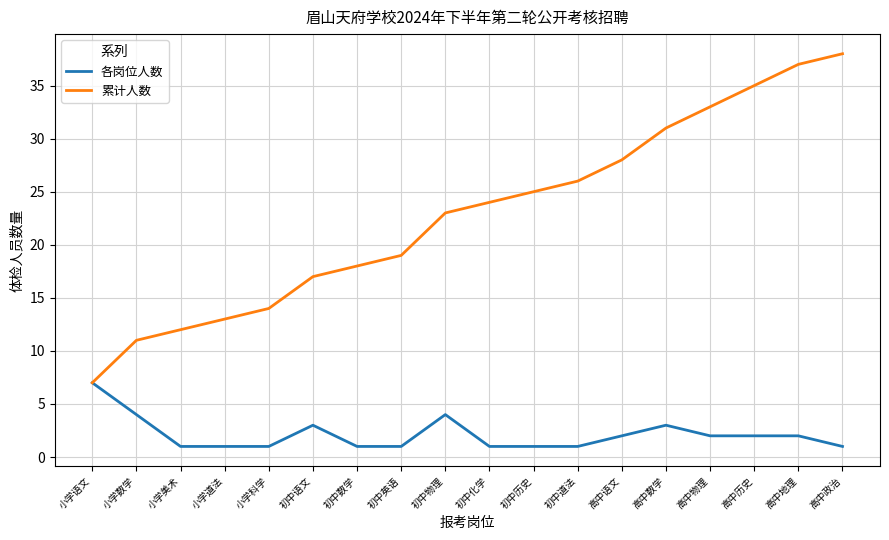

Reading left to right, list all the values displayed in this chart.

各岗位人数: 7	4	1	1	1	3	1	1	4	1	1	1	2	3	2	2	2	1
累计人数: 7	11	12	13	14	17	18	19	23	24	25	26	28	31	33	35	37	38